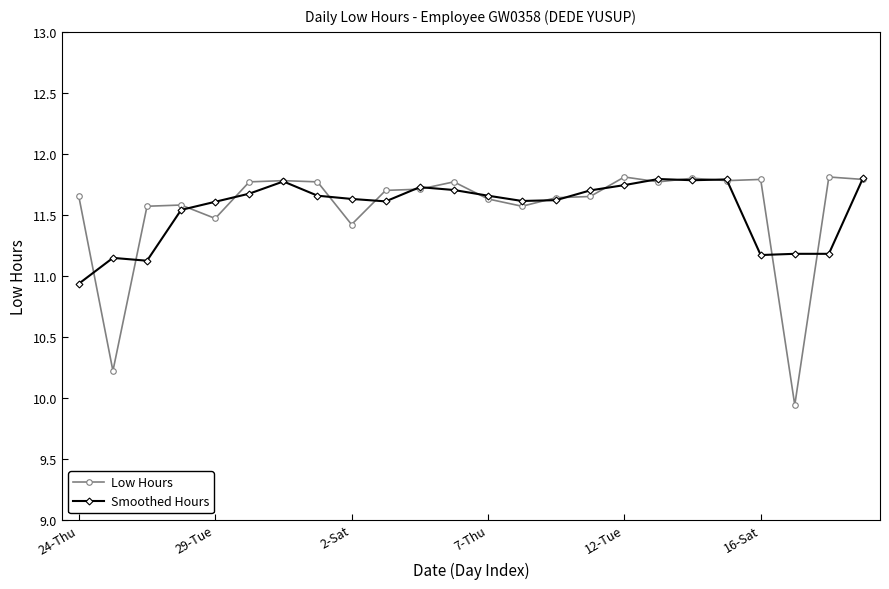

What is the smallest value displayed?

9.9